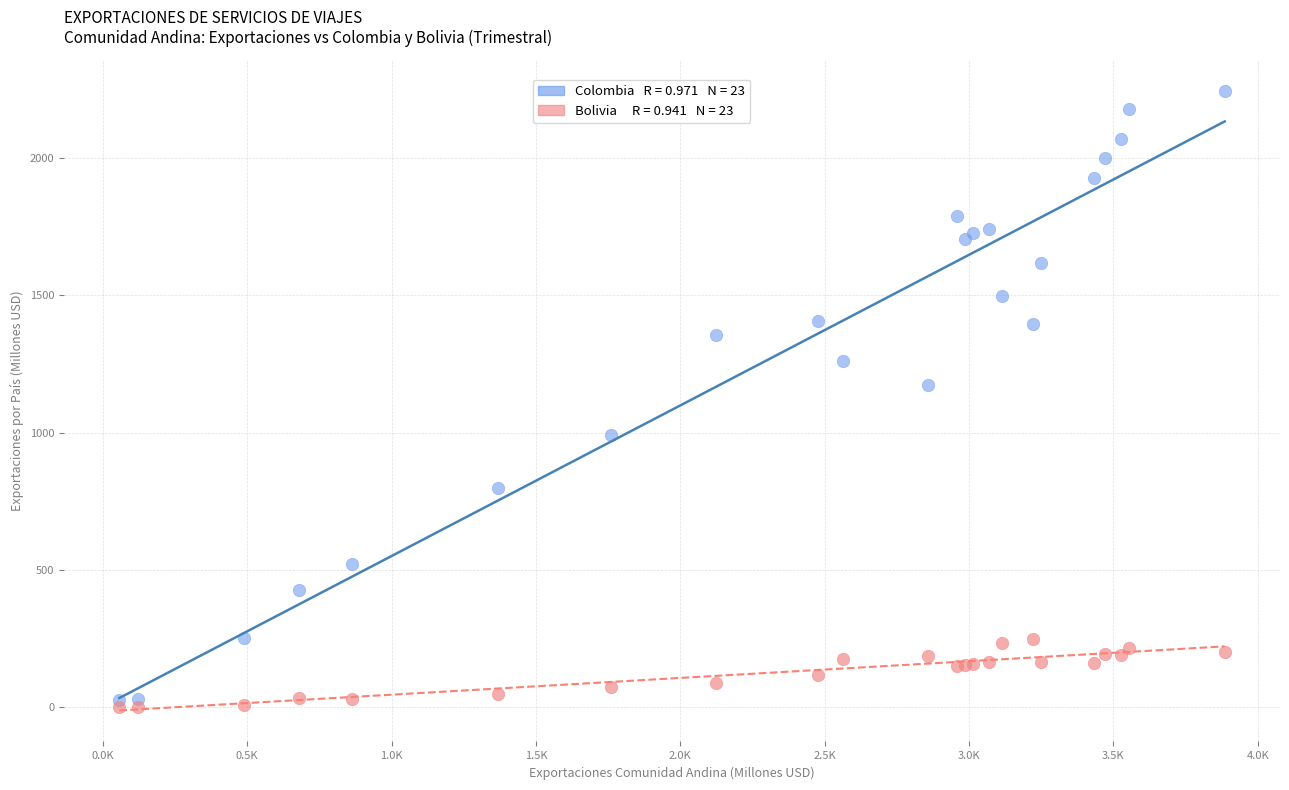

Across all series, what Y value is closest to 1122?

1172.8